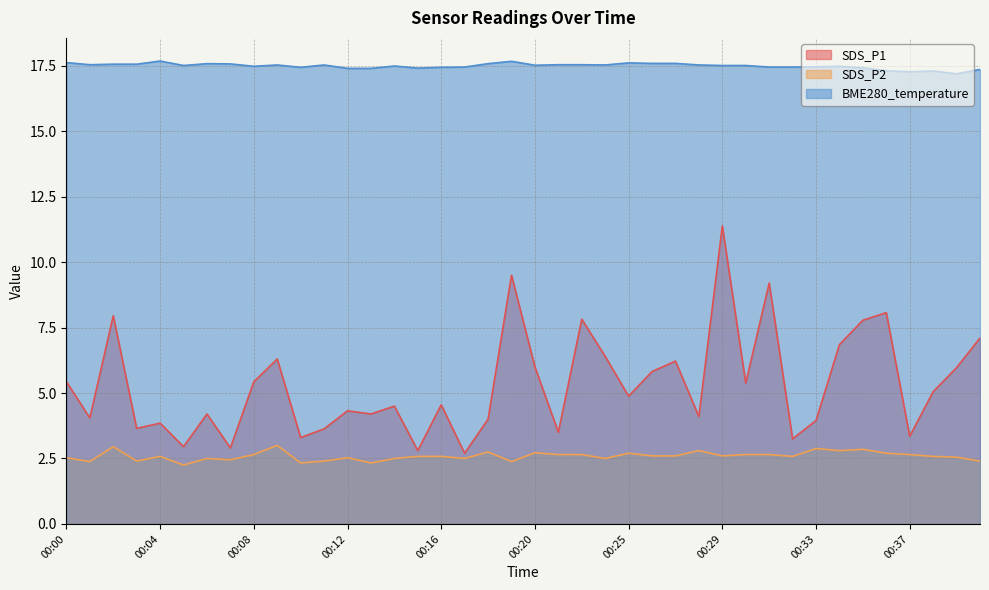

What is the difference between the maximum and minimum values in the SDS_P1 series?

8.7